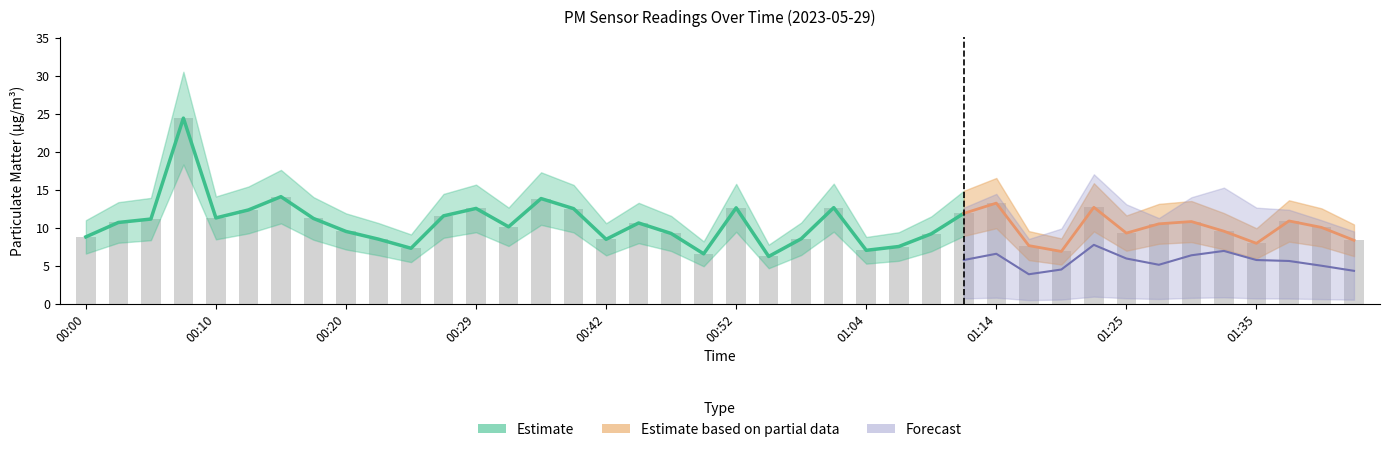

At which label is the value closest to 15?

00:15